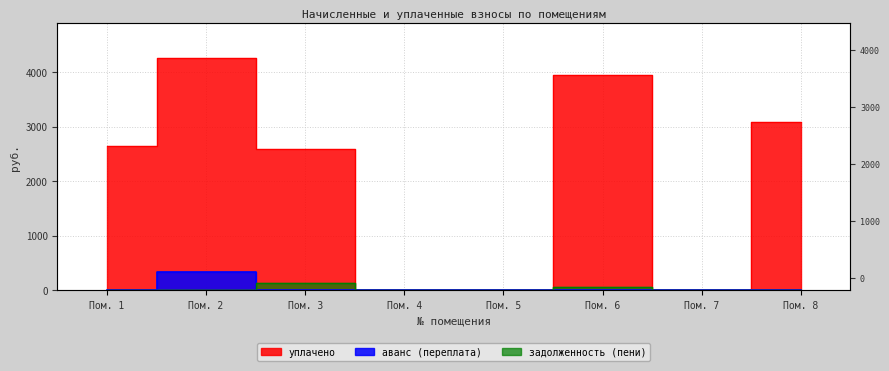

Rank the categories by задолженность (пени) value from highest to lowest.

Пом. 3, Пом. 6, Пом. 1, Пом. 2, Пом. 4, Пом. 5, Пом. 7, Пом. 8